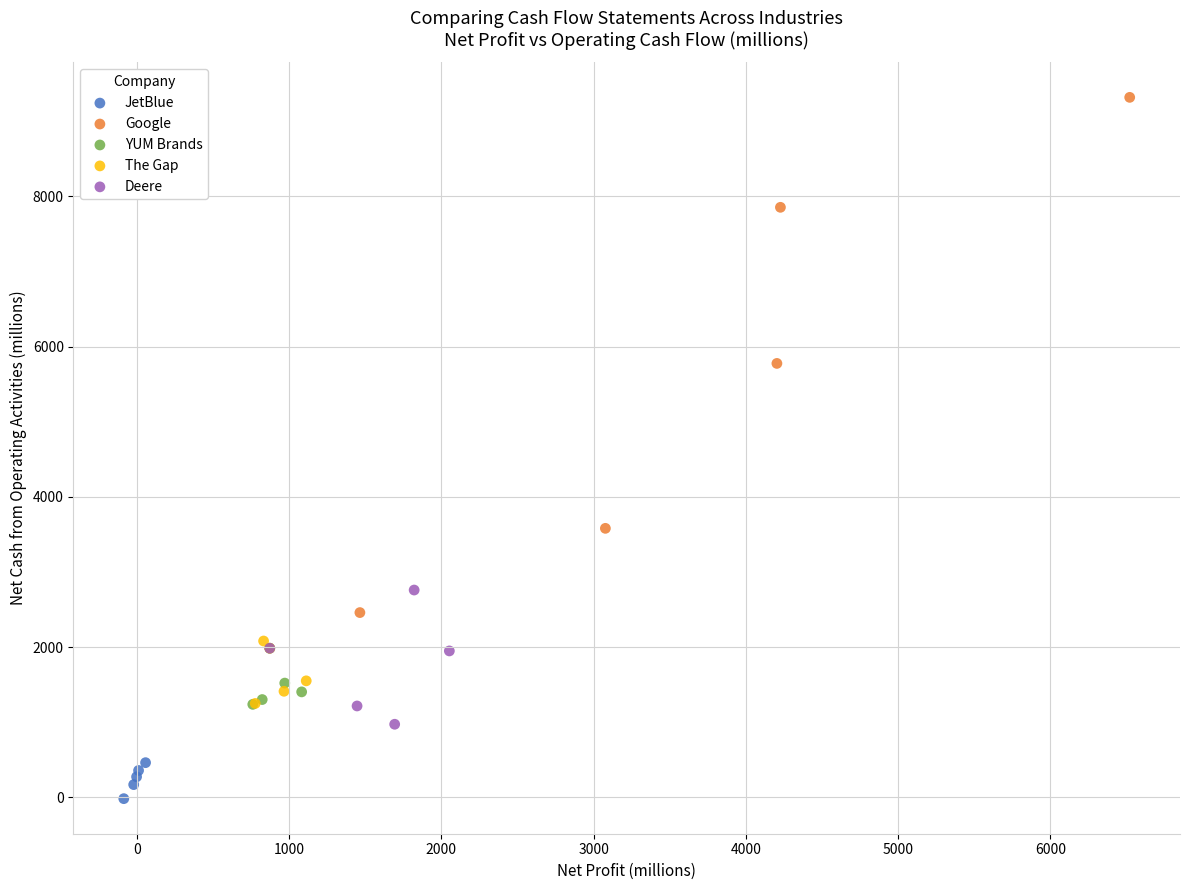

Which series reaches the minimum Y coordinate?

JetBlue